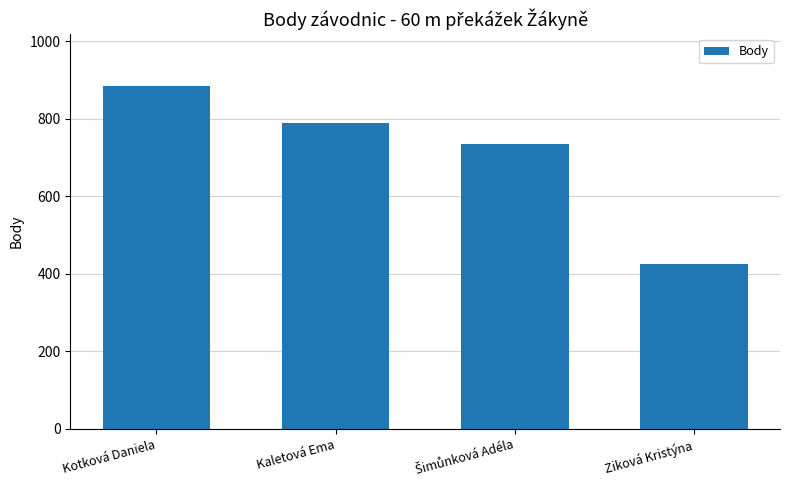

Reading left to right, what are all the values shown in this chart?

885	789	735	426